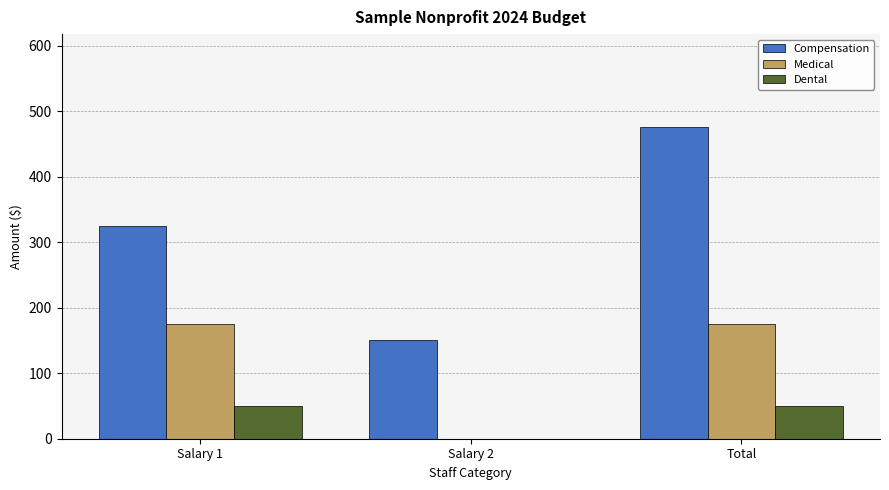

What is the total value across all series at Salary 2?

150